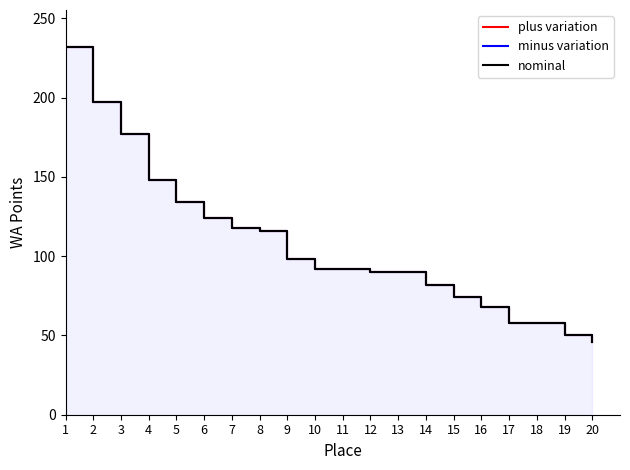

True or false: nominal has more than 2 points higher than both neighbors.

False